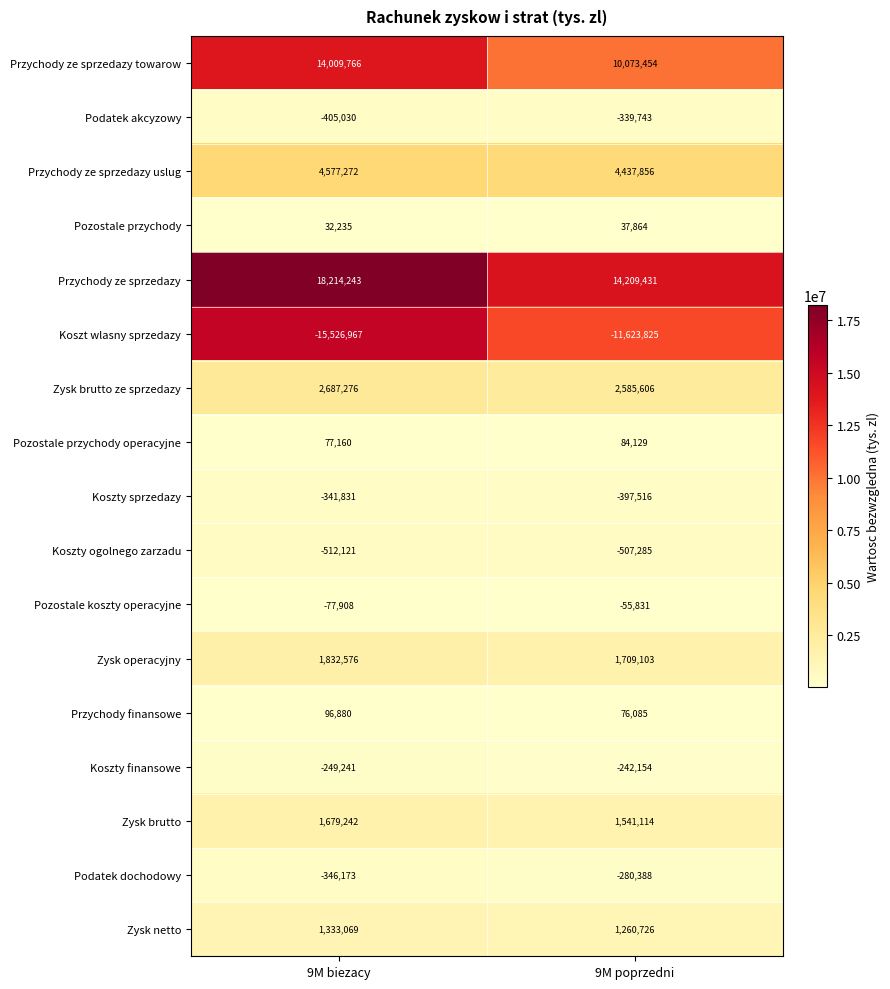

At how many categories does at least one series exceed 12021135?

2